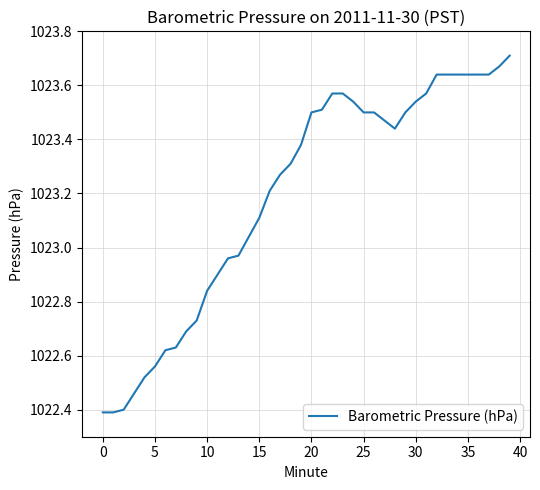

What is the smallest value displayed?

1022.4